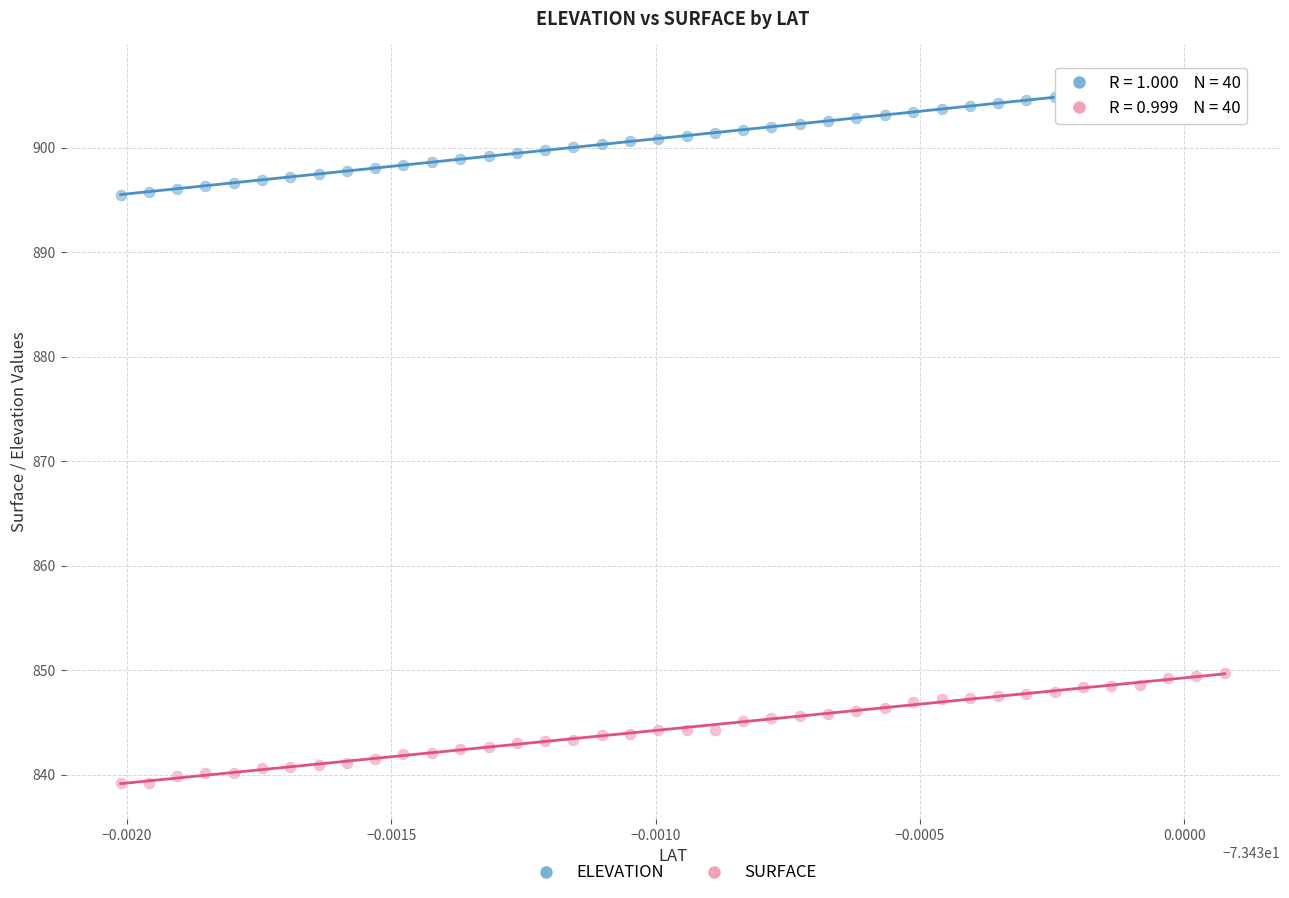

Which series has the largest Y range (max minus min)?

ELEVATION